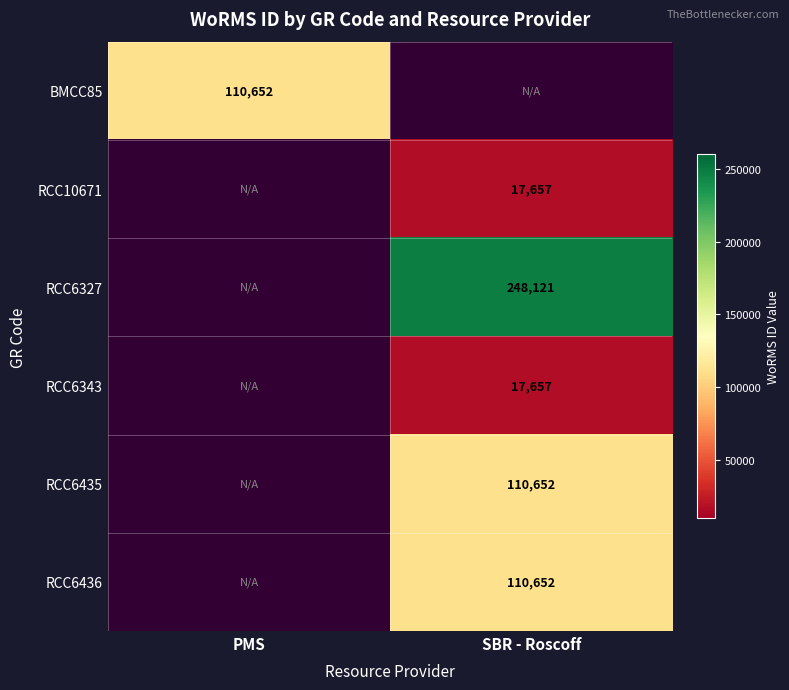

How many data points does each series have?

2